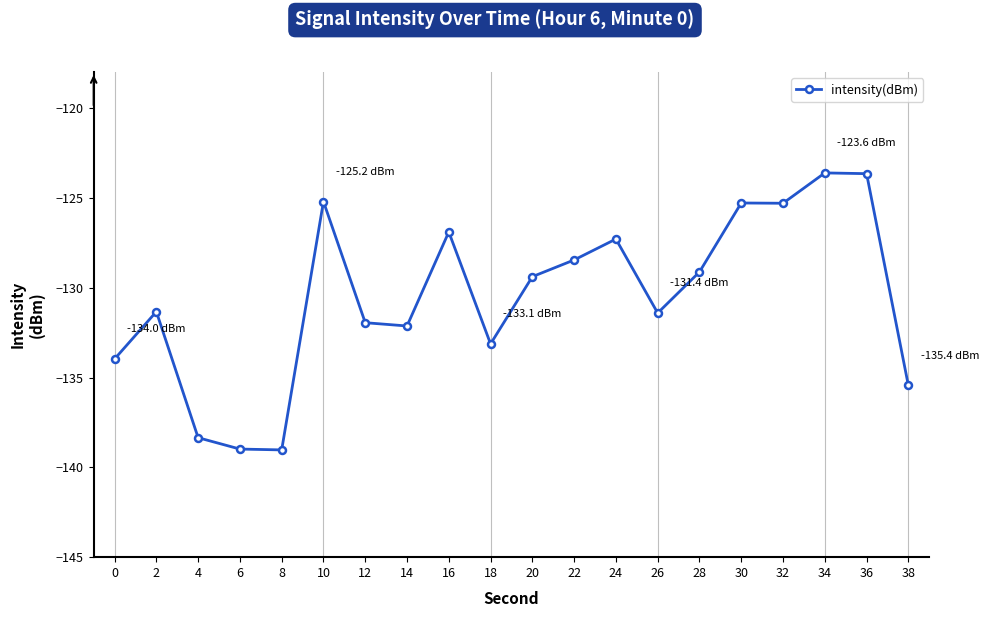

The chart shows a value of -62.0 at 12. True or false?

False